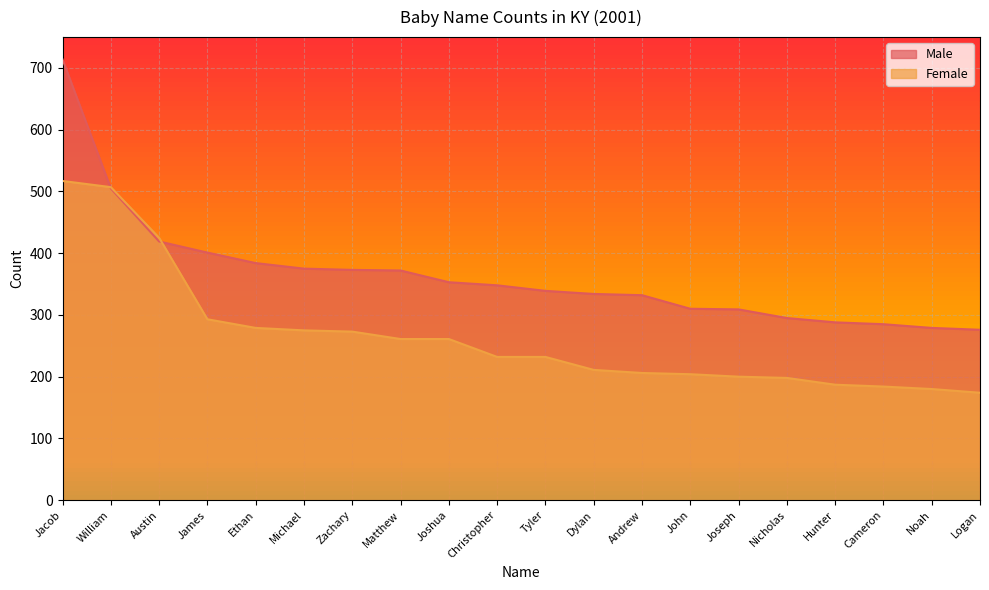

What is the sum of the Female values at Hunter and Ethan?

466